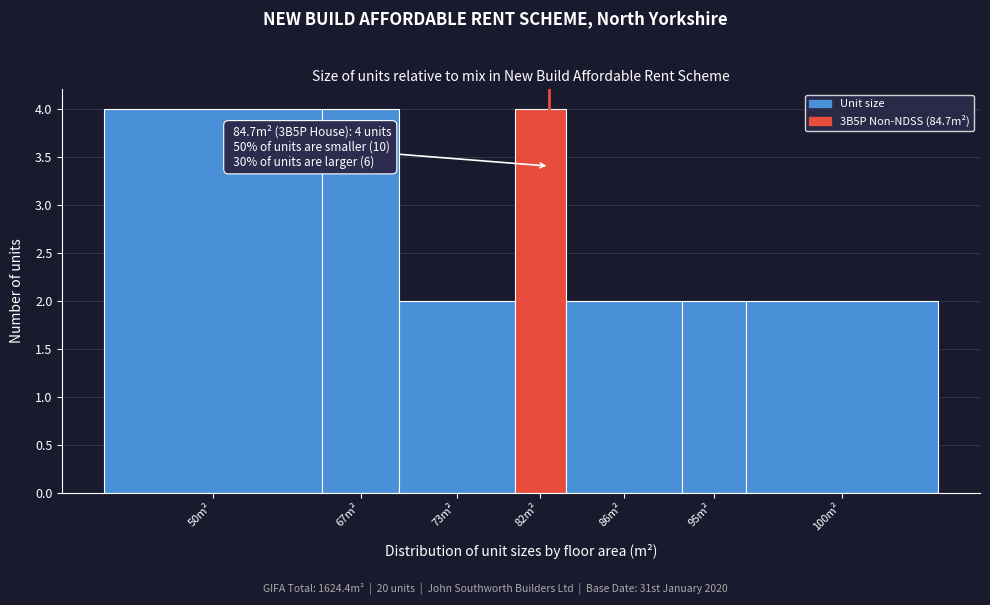

Reading left to right, what are all the values shown in this chart?

4	4	2	4	2	2	2